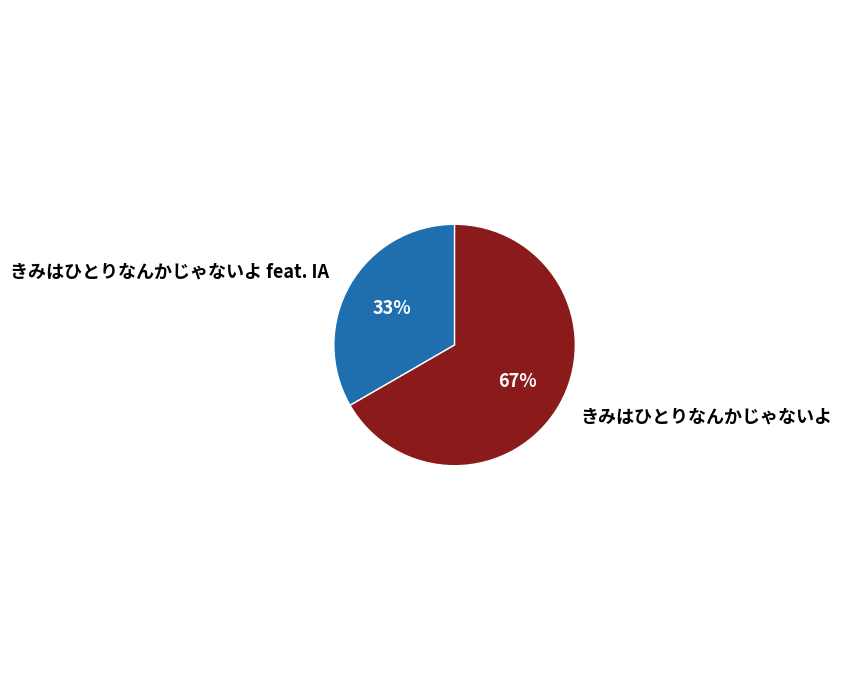

What is the majority slice?

きみはひとりなんかじゃないよ